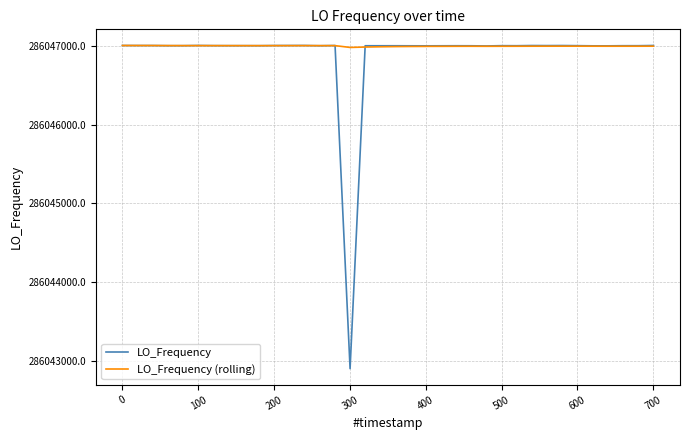

What is the greatest value displayed?

286047002.8